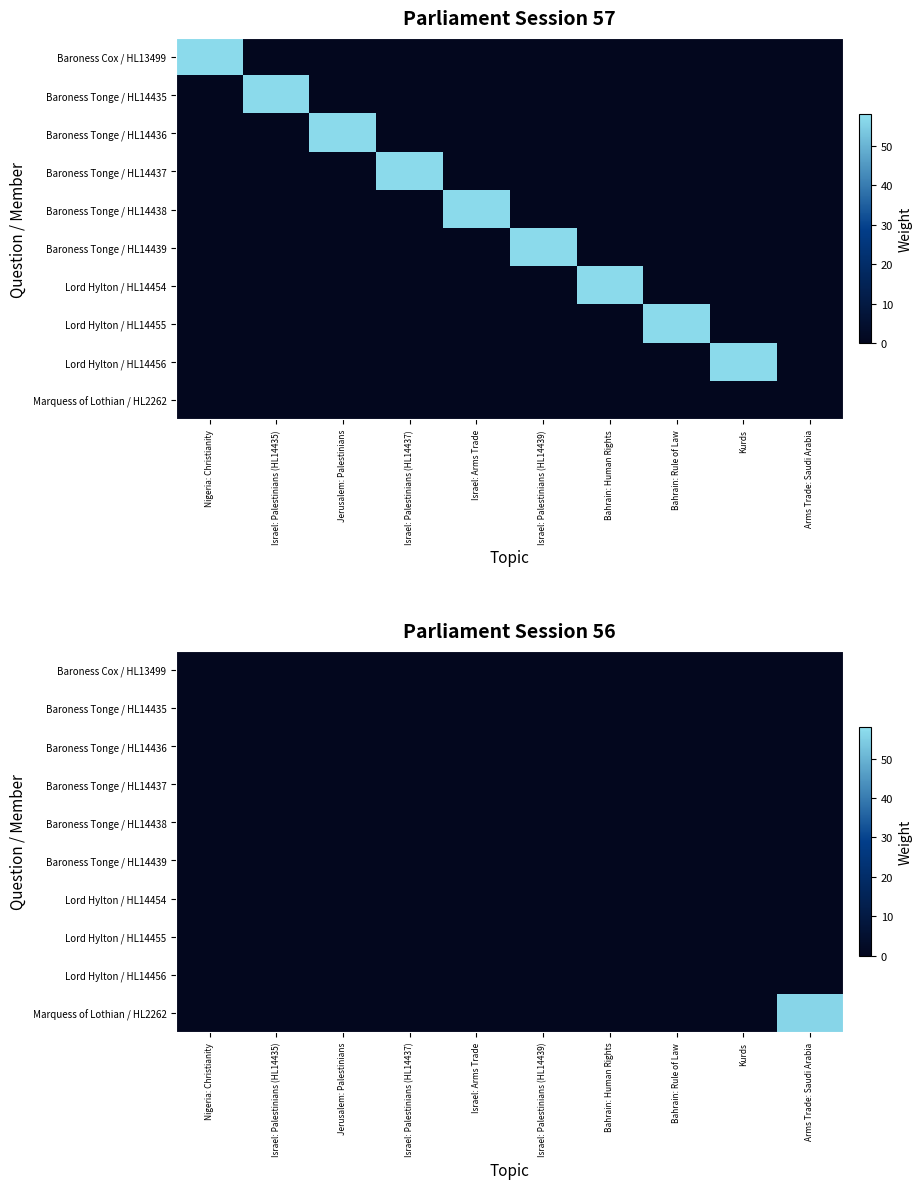

At which label does Baroness Tonge / HL14438 reach its peak?

Nigeria: Christianity